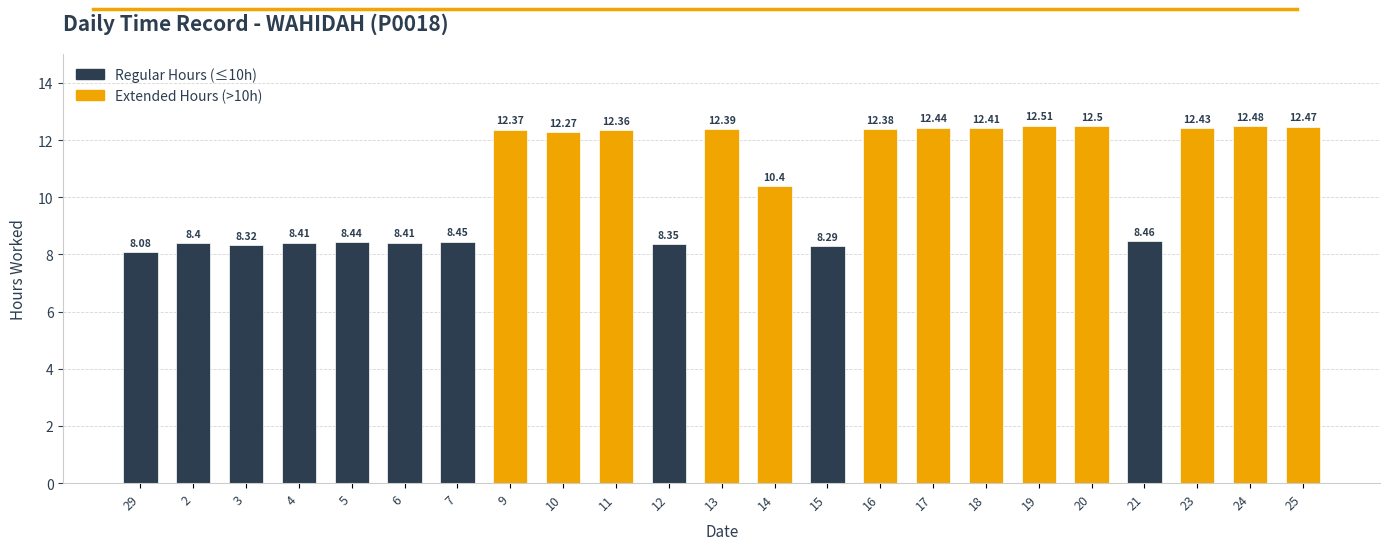

What is the difference between the maximum and minimum values?

4.4